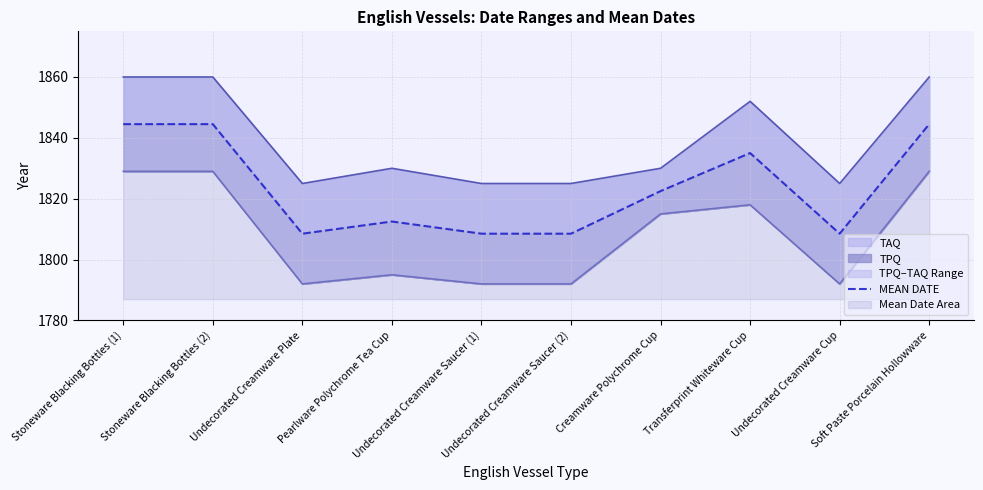

True or false: MEAN DATE and TPQ cross at least once.

False